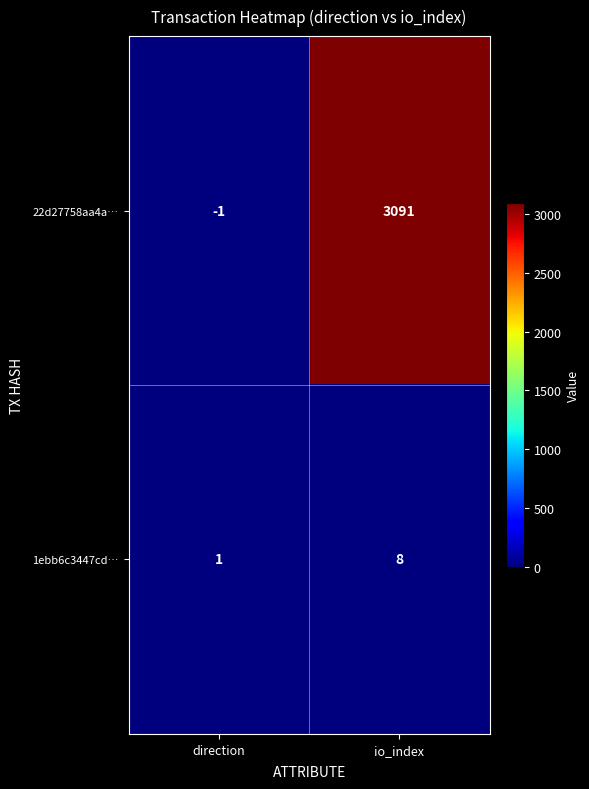

What is the difference between the 22d27758aa4a… values at io_index and direction?

3092